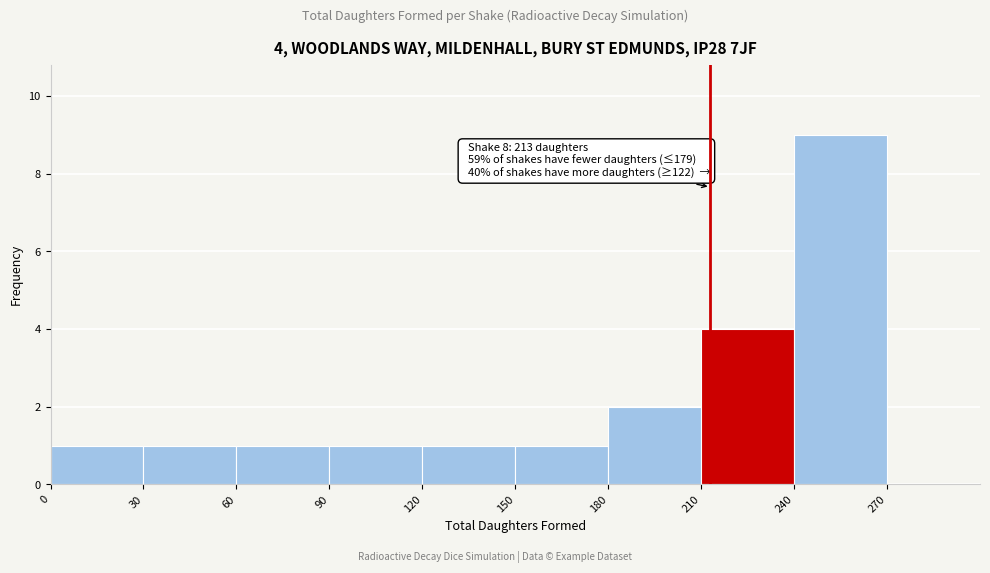

Over which range of the x-axis is the bar tallest?

240 to 270